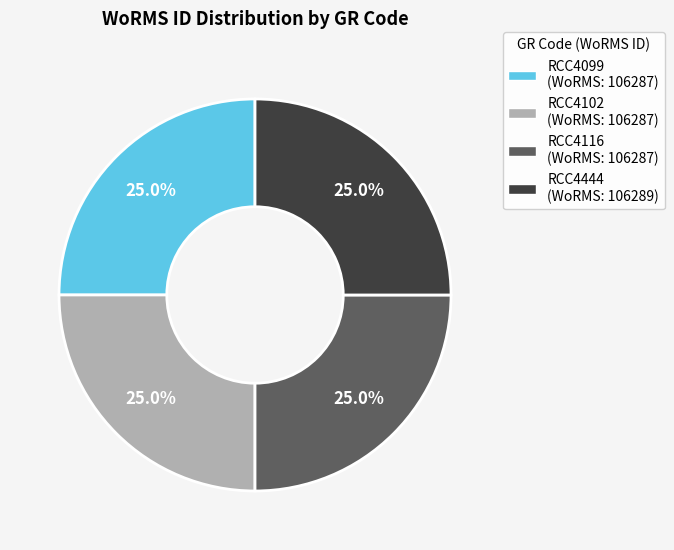

Does RCC4099 represent more than half of the total?

No